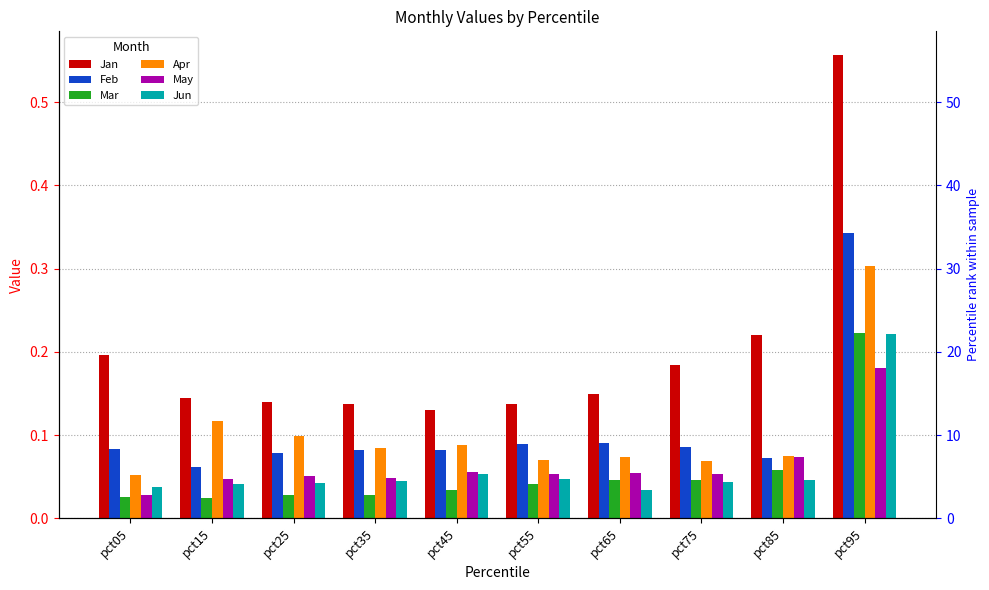

Reading right to left, transcribe all the data shown in this chart.

Jan: 0.6	0.2	0.2	0.1	0.1	0.1	0.1	0.1	0.1	0.2
Feb: 0.3	0.1	0.1	0.1	0.1	0.1	0.1	0.1	0.1	0.1
Mar: 0.2	0.1	0.0	0.0	0.0	0.0	0.0	0.0	0.0	0.0
Apr: 0.3	0.1	0.1	0.1	0.1	0.1	0.1	0.1	0.1	0.1
May: 0.2	0.1	0.1	0.1	0.1	0.1	0.0	0.1	0.0	0.0
Jun: 0.2	0.0	0.0	0.0	0.0	0.1	0.0	0.0	0.0	0.0